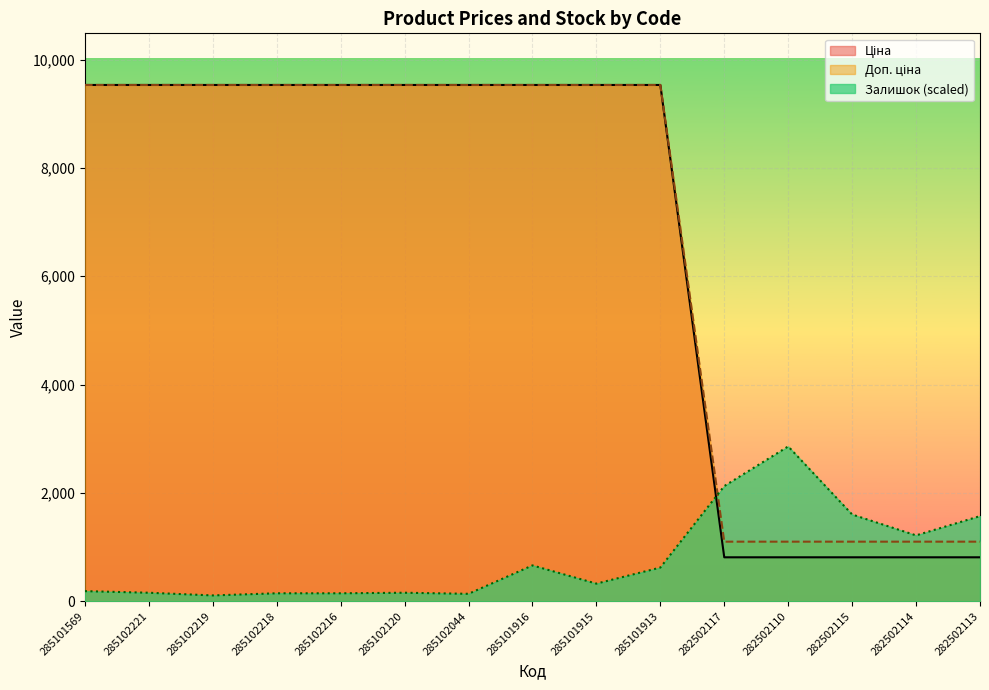

True or false: Залишок has more than 0 interior local peaks.

True